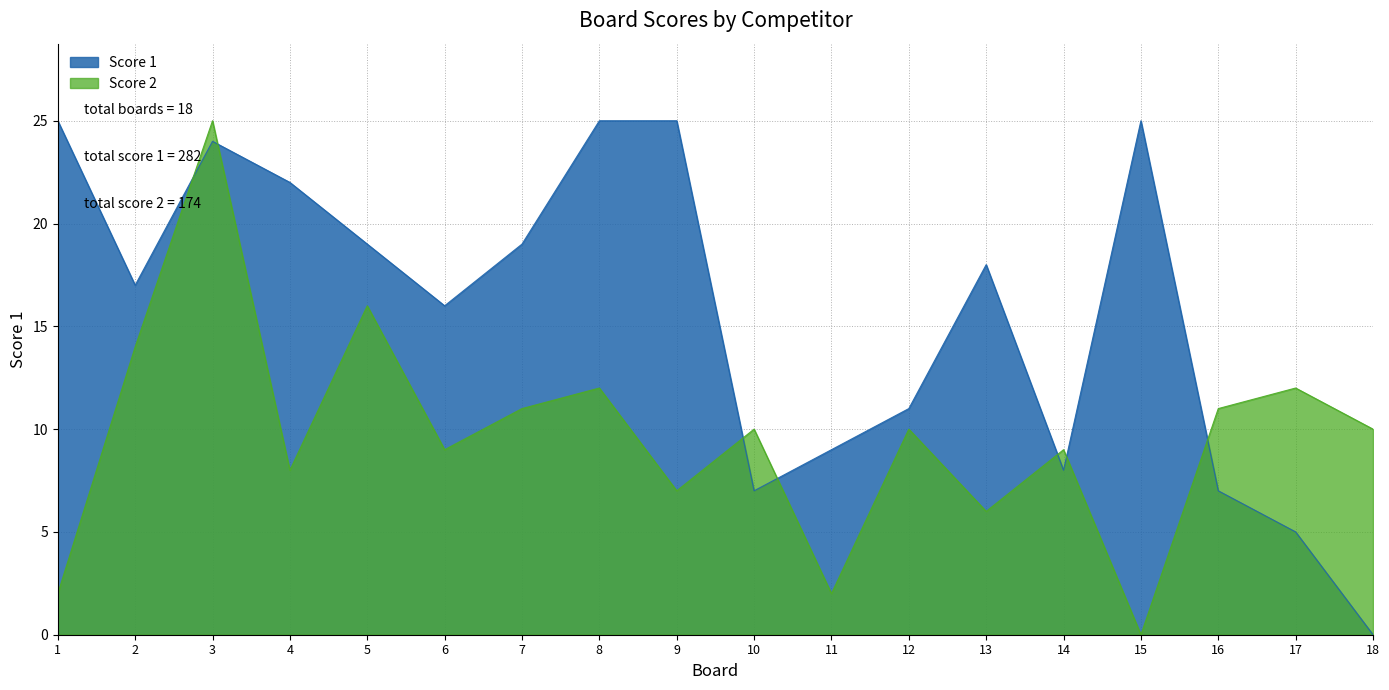

Rank the categories by Score 1 value from highest to lowest.

1, 8, 9, 15, 3, 4, 5, 7, 13, 2, 6, 12, 11, 14, 10, 16, 17, 18